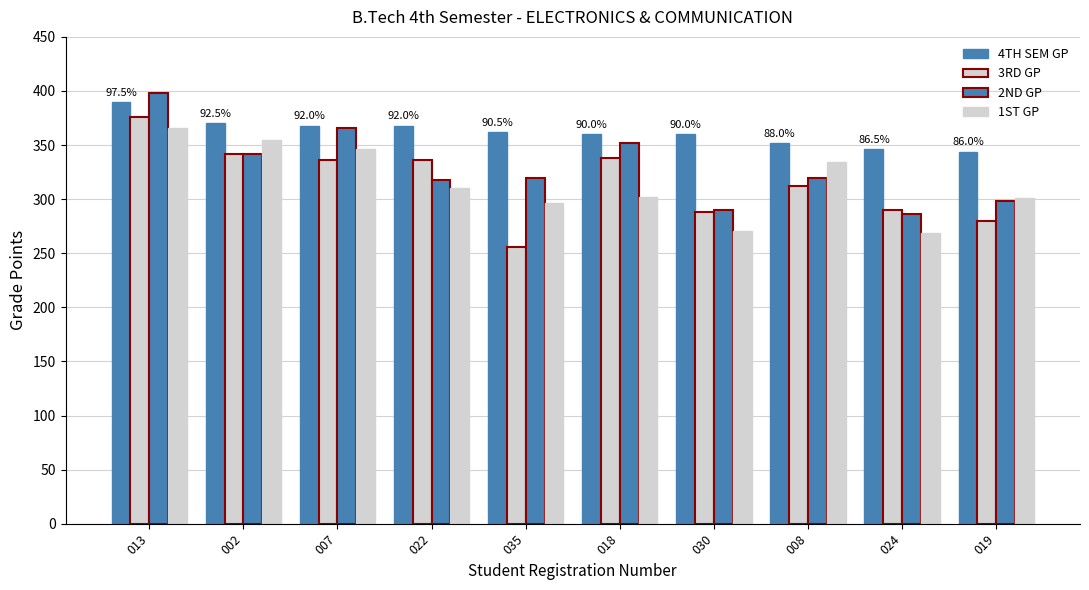

Count the number of data series in this chart.

4